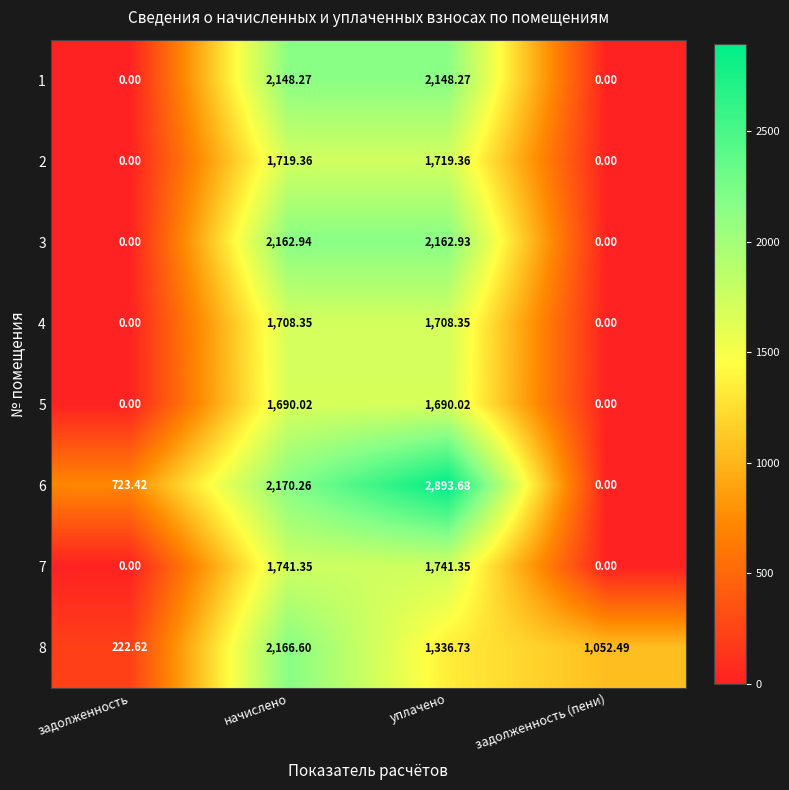

Rank the categories by 8 value from lowest to highest.

задолженность, задолженность (пени), уплачено, начислено